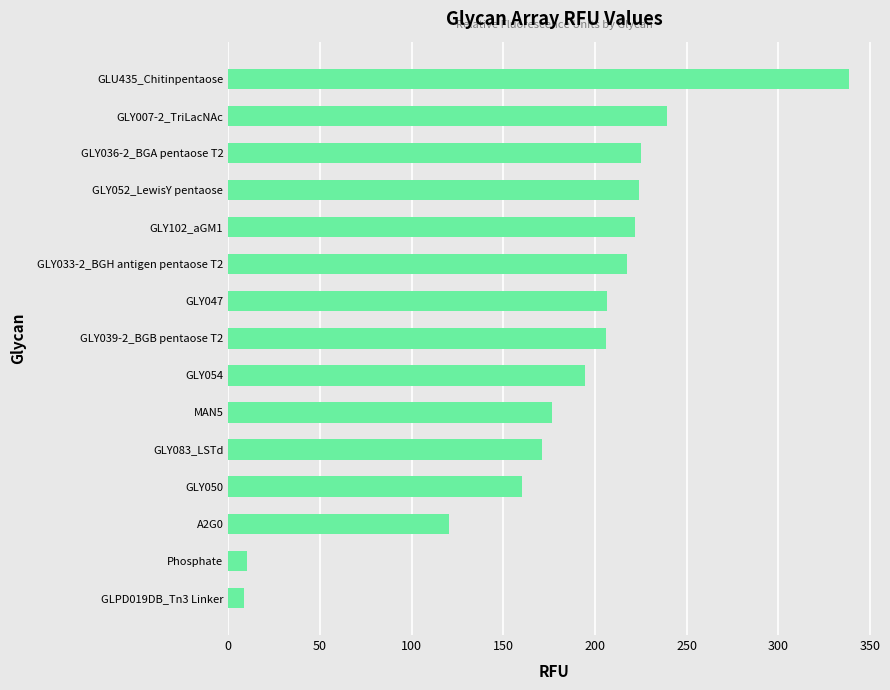

Approximately how many times larger is the value at GLY052_LewisY pentaose compared to GLY036-2_BGA pentaose T2?

1.0